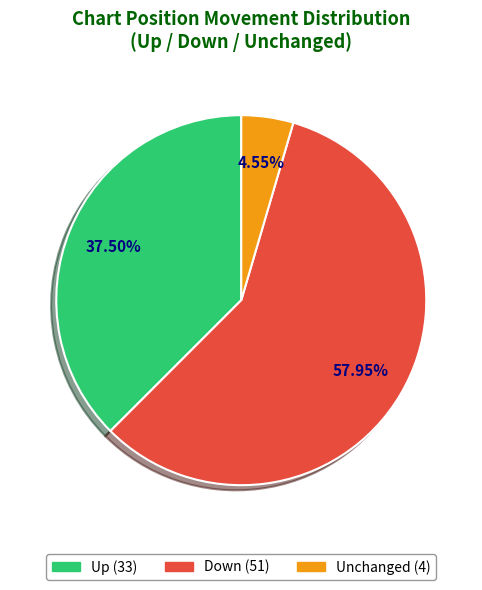

Is there a majority slice in this chart?

Yes